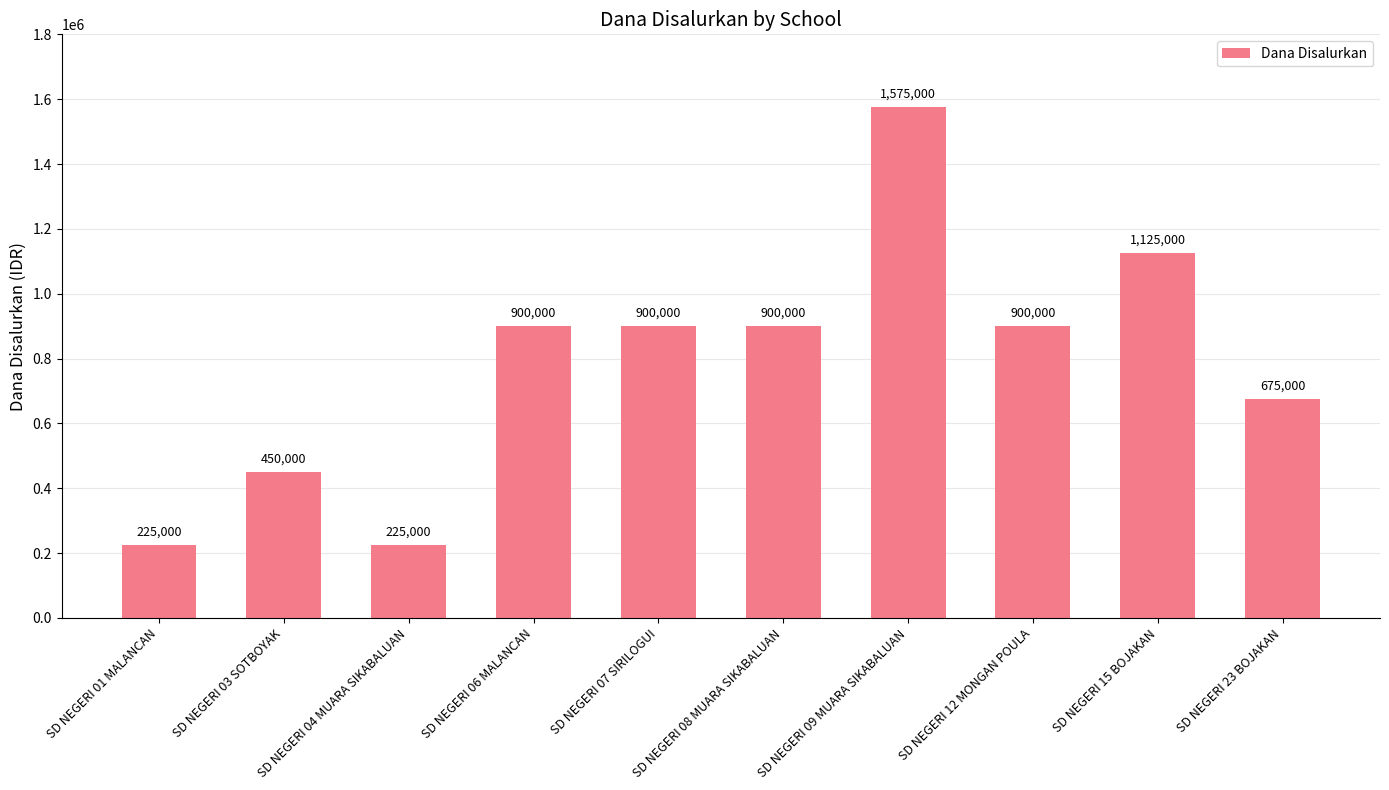

What position from the right is SD NEGERI 12 MONGAN POULA?

3